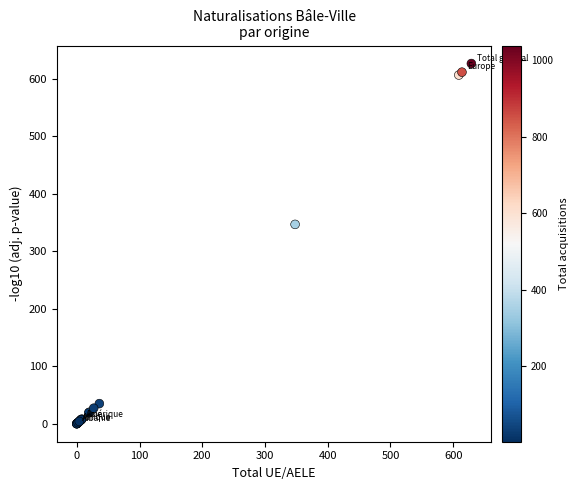

What Y value in the scatter plot is closest to 313?

347